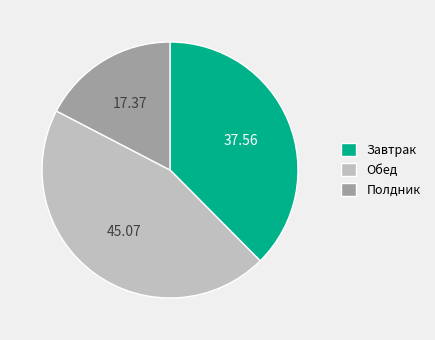

Which slice is the smallest?

Полдник